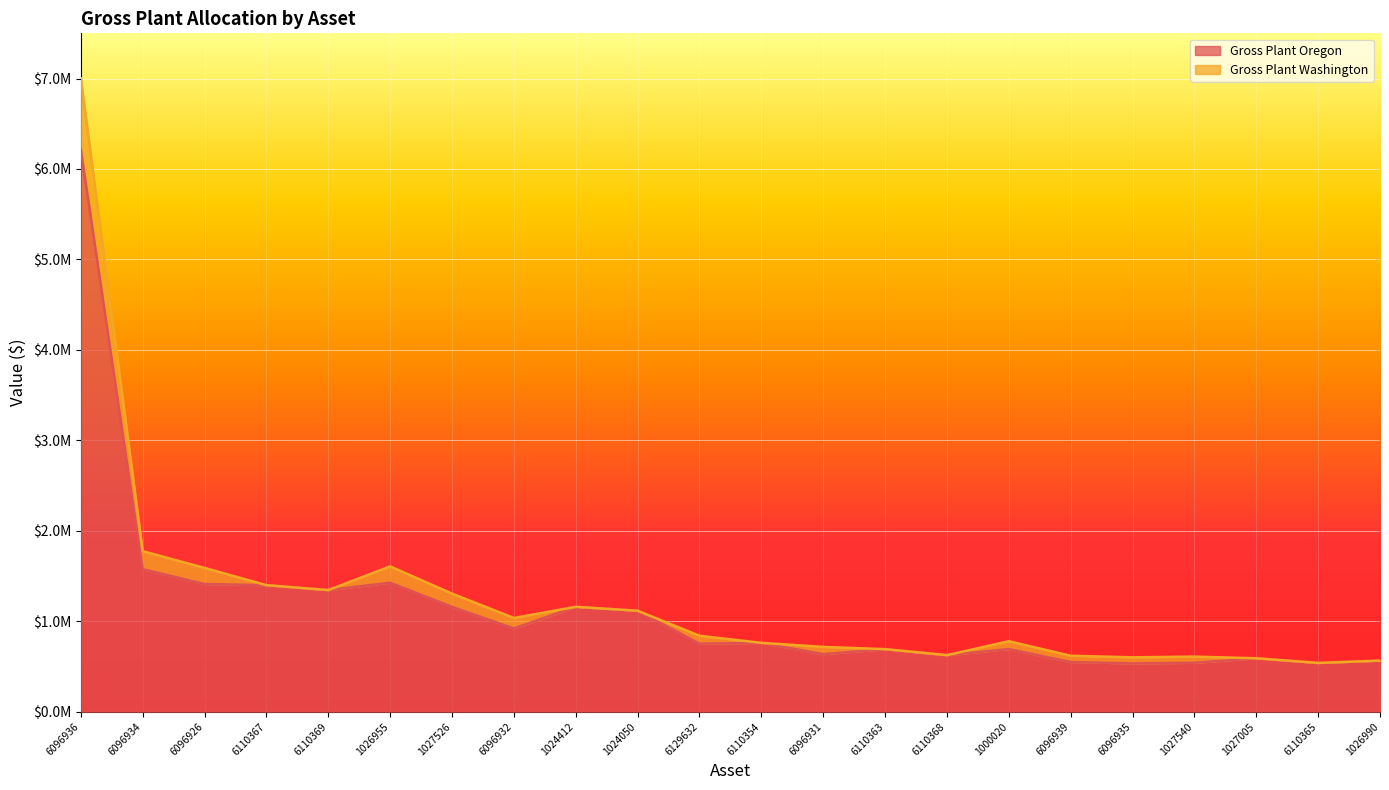

Which has a higher value, 6096936 or 6110369?

6096936